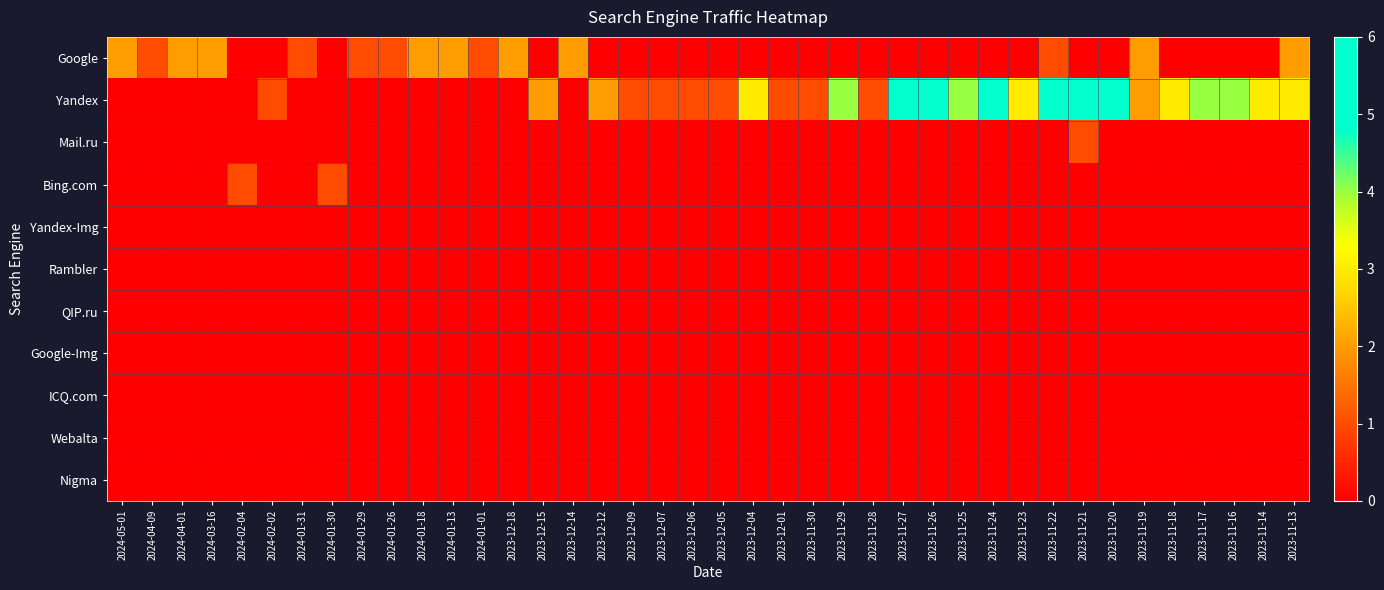

What is the total value across all series at 2023-12-06?

1